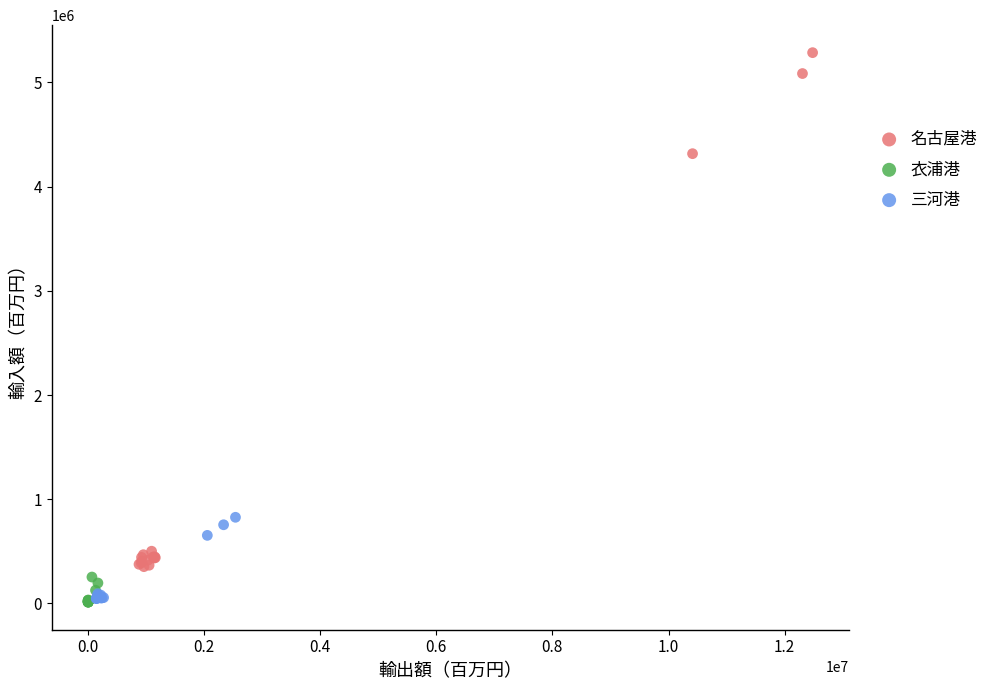

Which series contains the highest Y value?

名古屋港